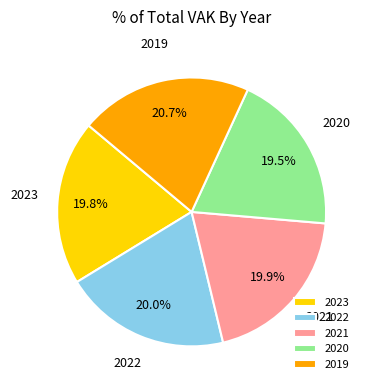

What percentage is the 2023 slice, to the nearest percent?

20%